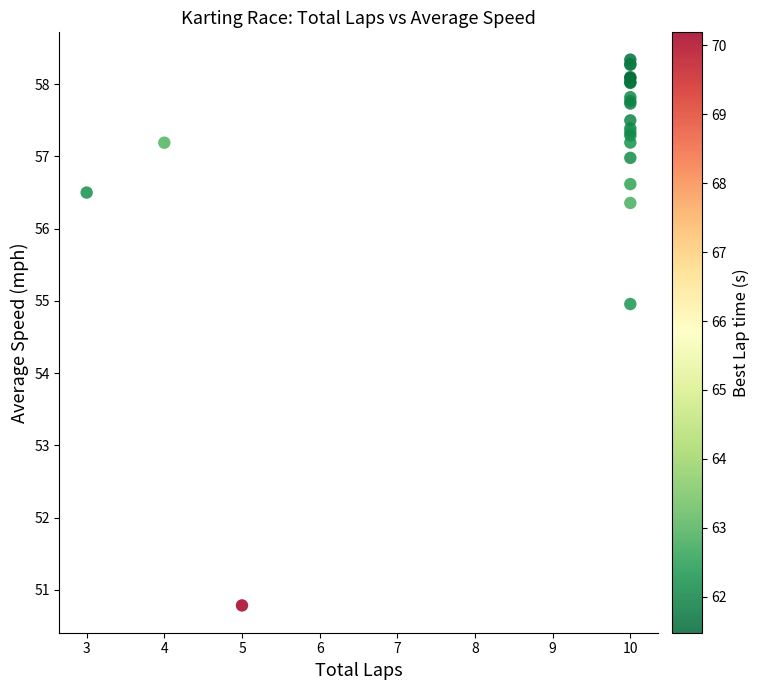

What Y value in the scatter plot is closest to 54?

55.0